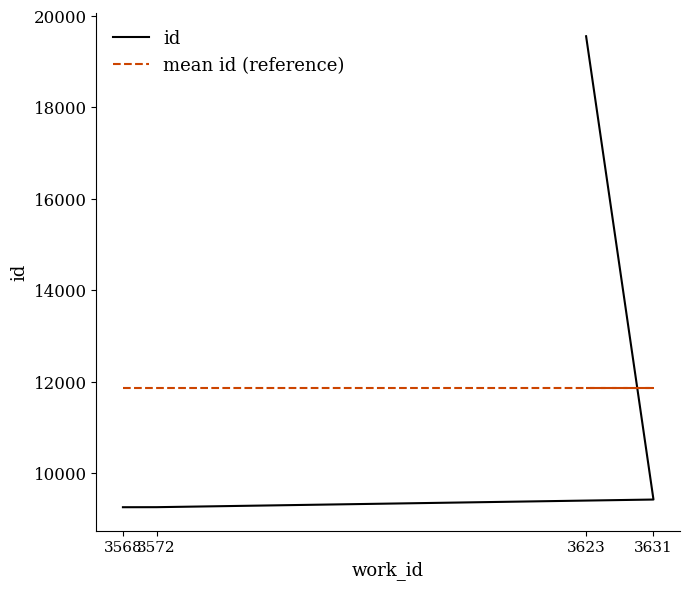

The id series shows 9254.0 at 3572. True or false?

True